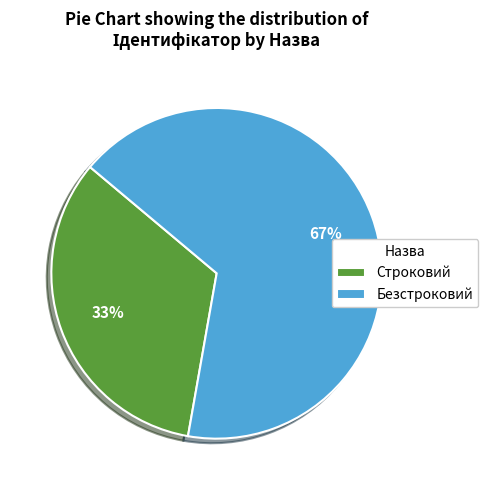

Which has a higher value, Строковий or Безстроковий?

Безстроковий